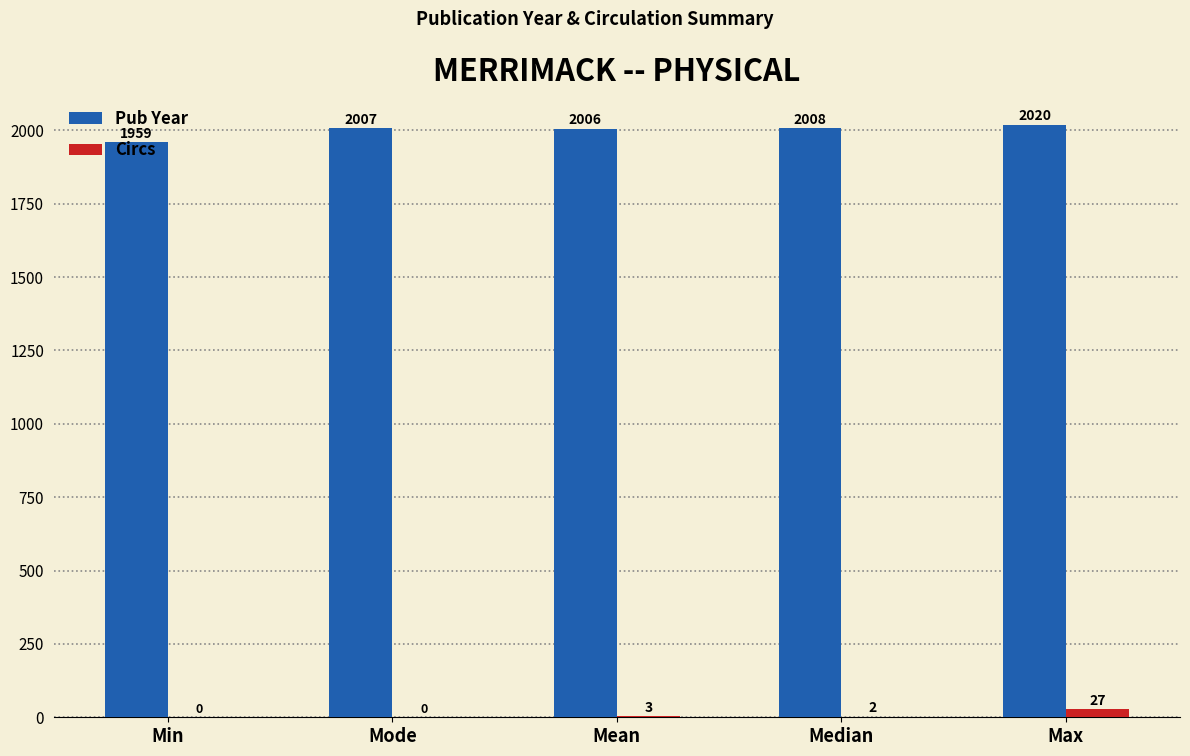

What is the sum of all Pub Year values?

10000